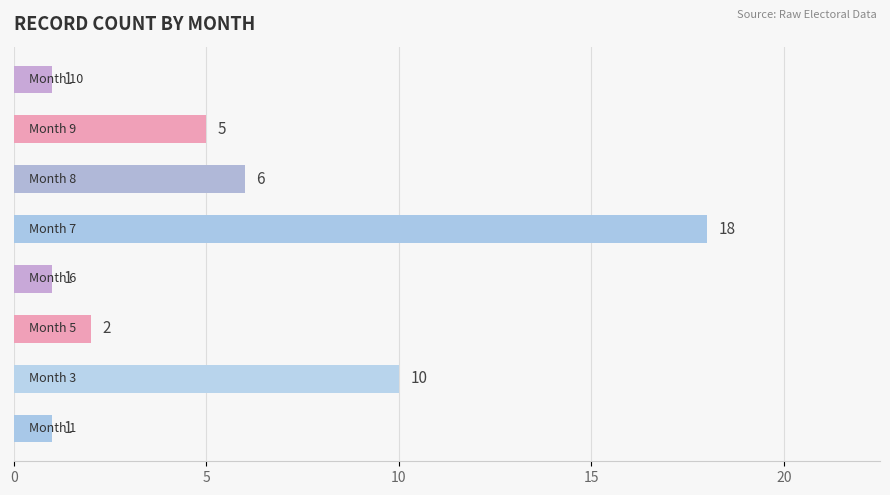

What is the difference between the second highest and second lowest values?

9